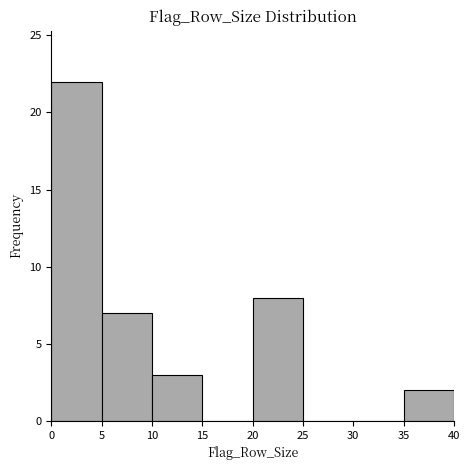

How tall is the bar that spans 20 to 25 on the x-axis? The values are not printed on the chart, so give them approximately, as read against the axis.

8